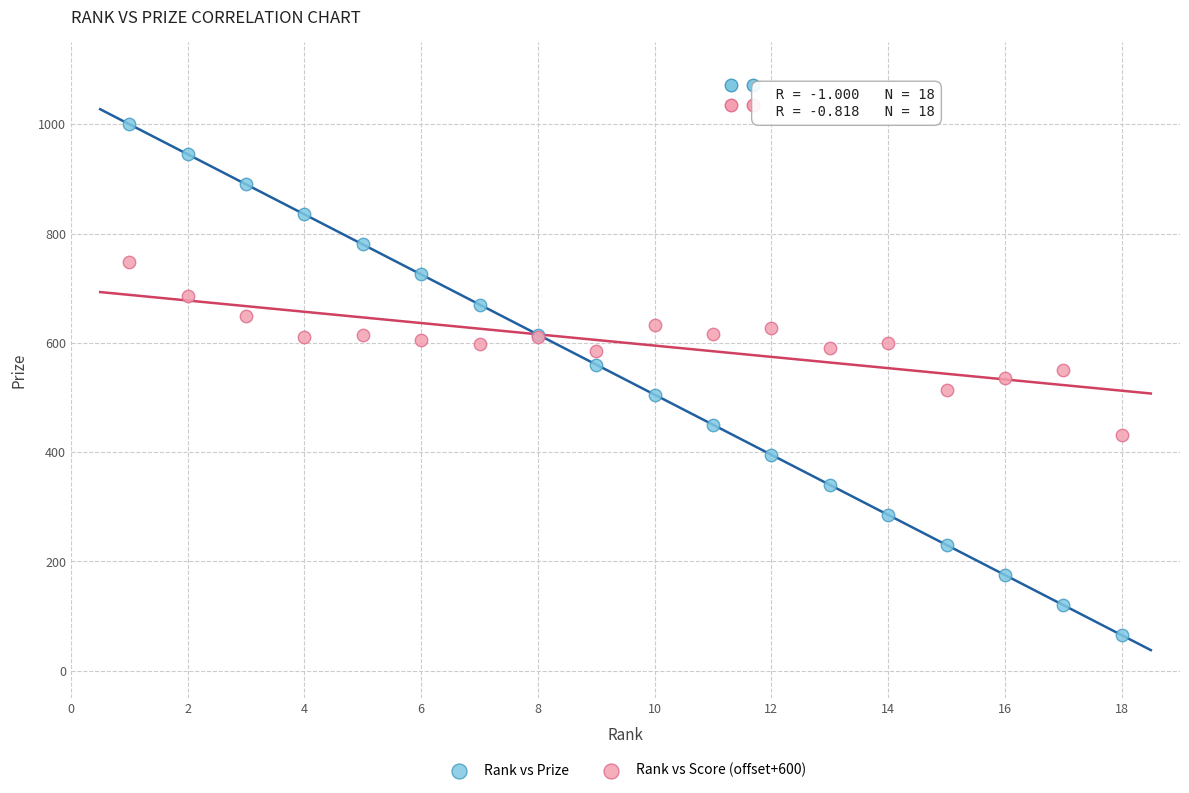

Which series contains the lowest Y value?

Rank vs Prize